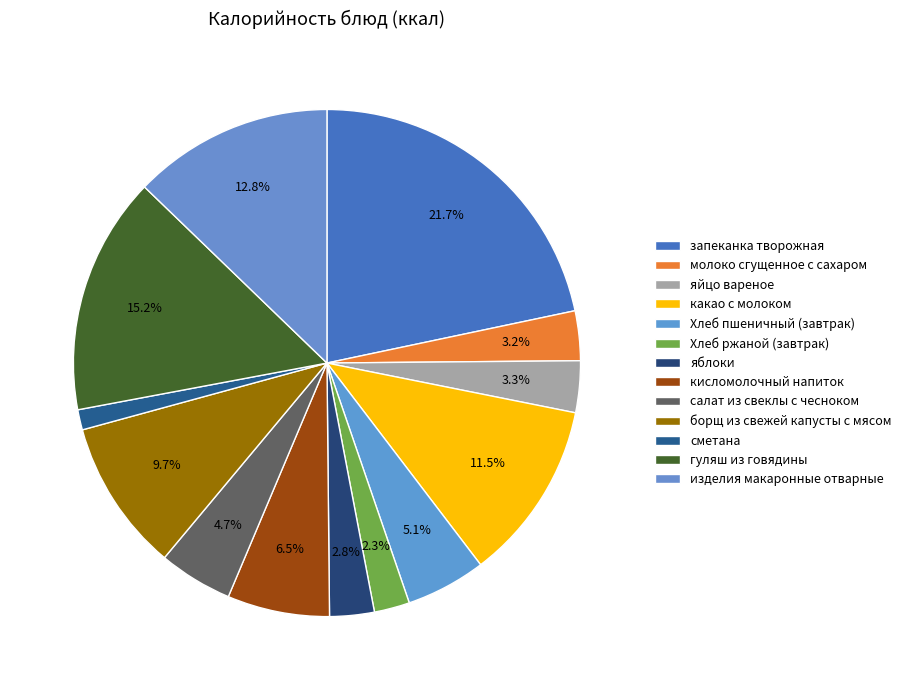

Approximately how many times larger is the value at борщ из свежей капусты с мясом compared to кисломолочный напиток?

1.5